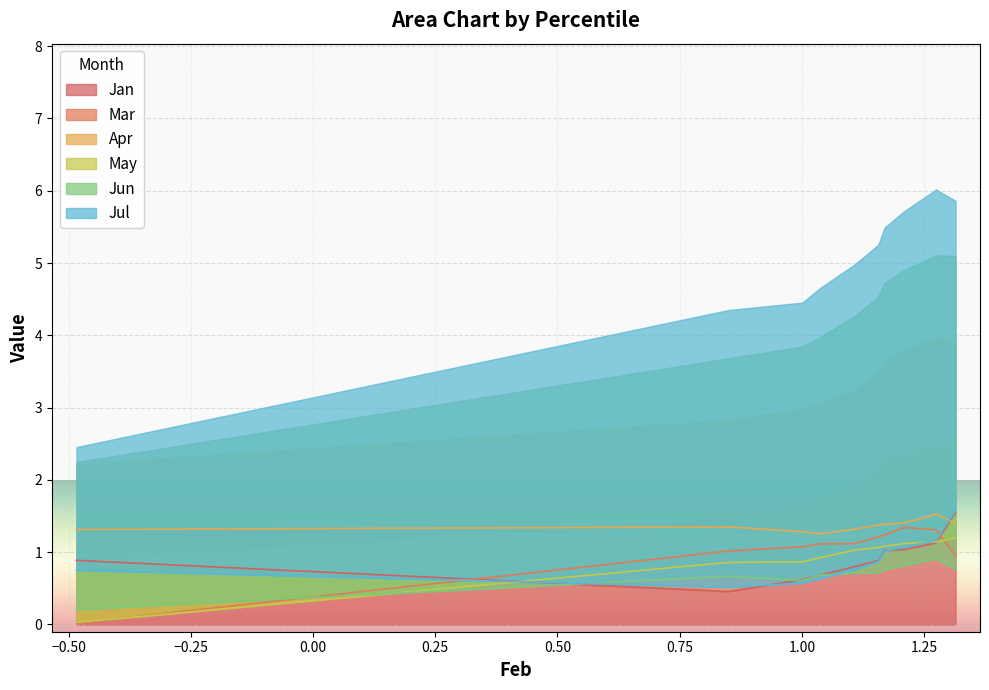

What is the sum of the Jun values at pct25 and pct15?

1.3